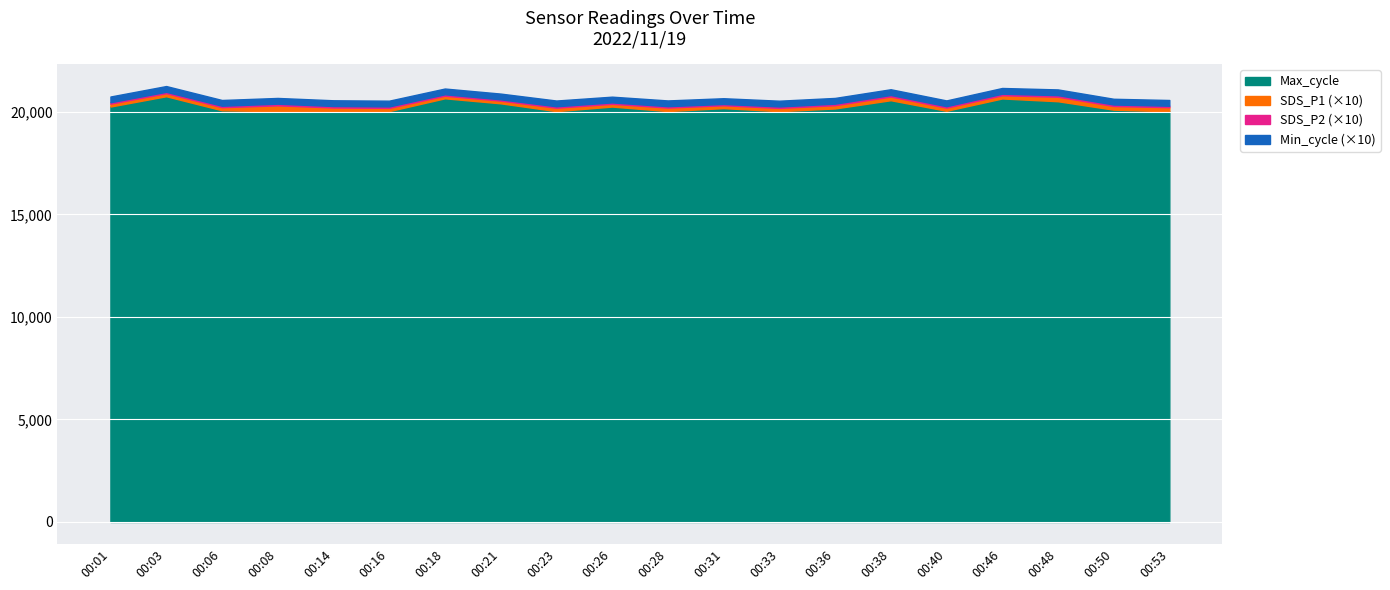

How many interior local valleys does the SDS_P1 series have?

6